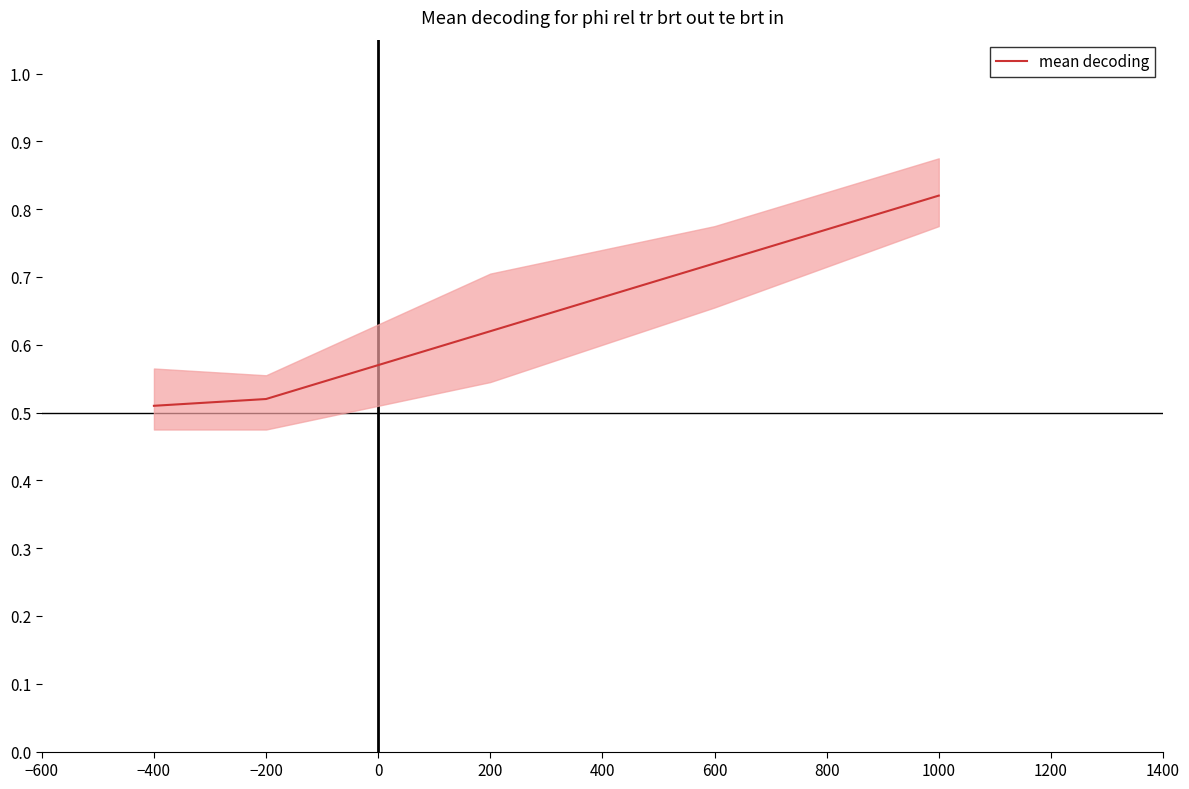

The mean decoding series shows 0.2 at 600. True or false?

False